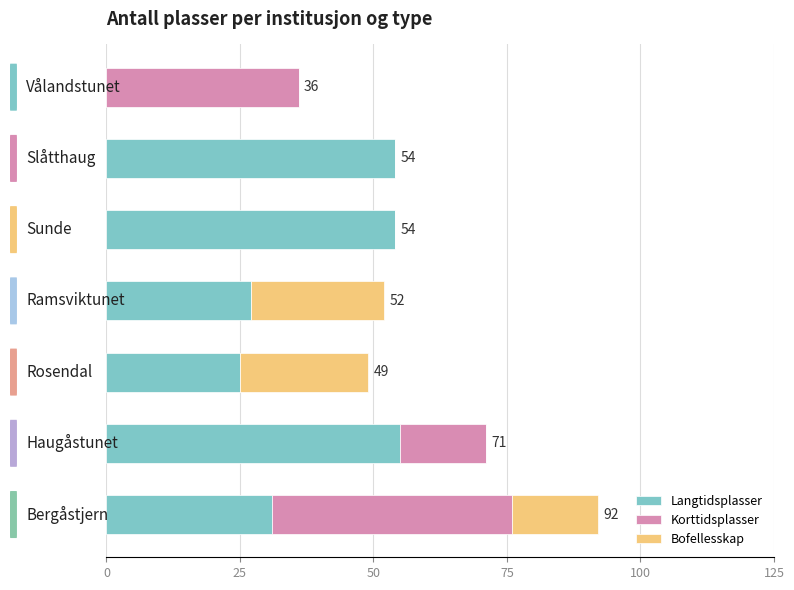

What is the highest value of the Langtidsplasser series?

55